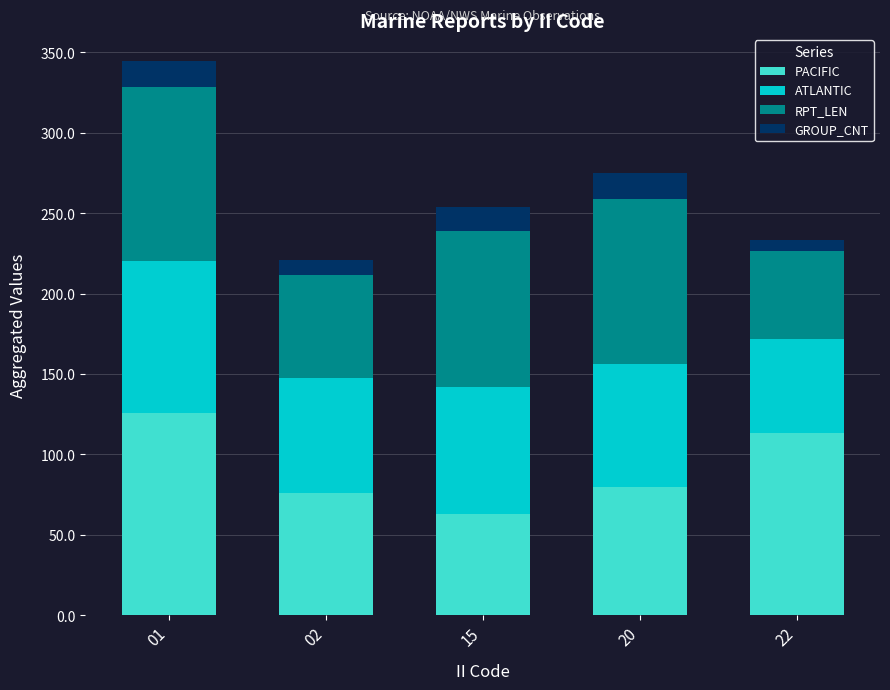

What is the total value across all series at 15?

253.8